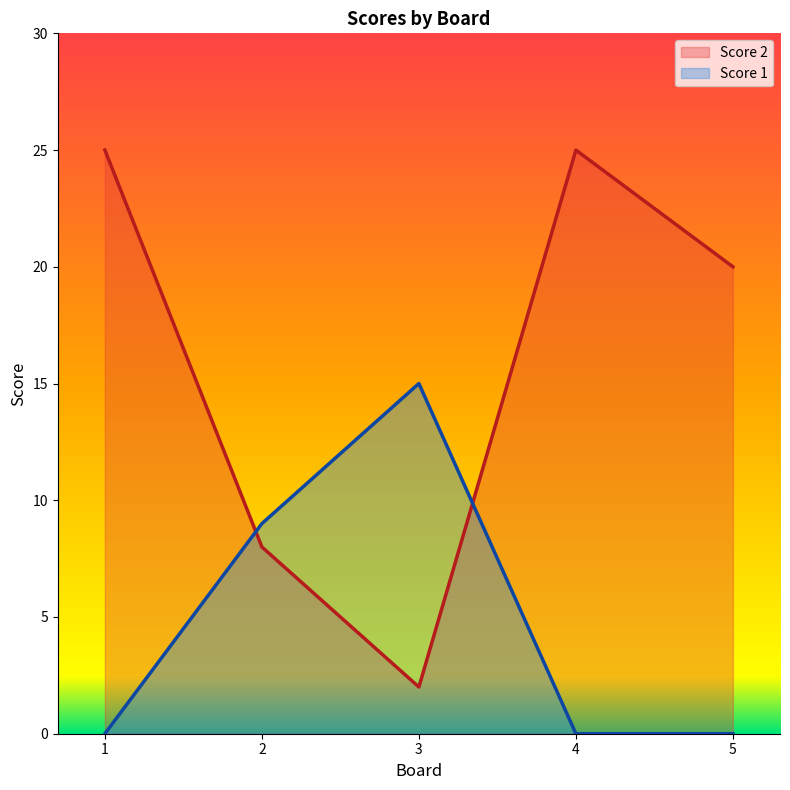

What is the difference between the highest and lowest values at 1?

25